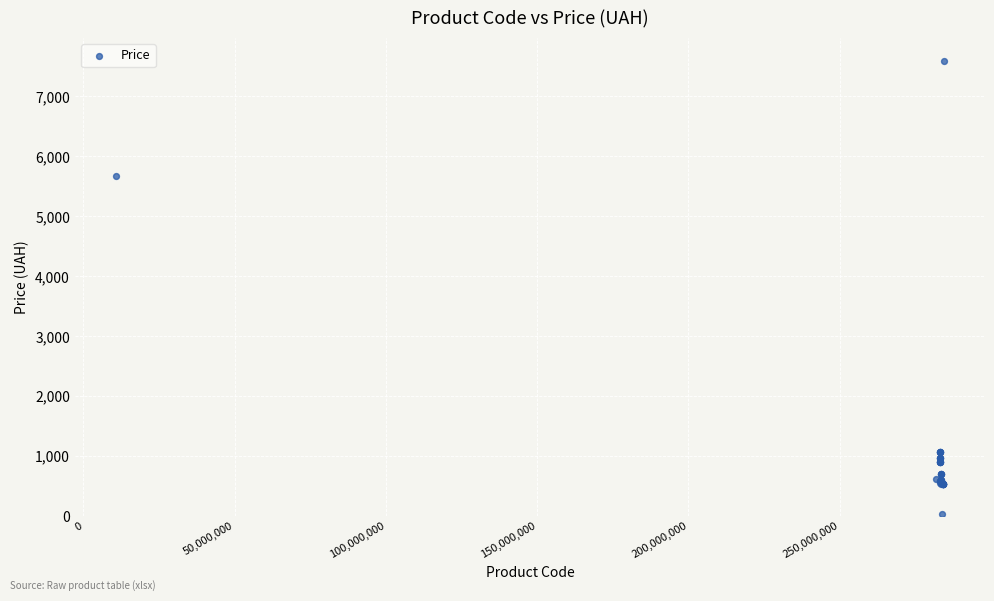

What Y value in the scatter plot is closest to 3814?

5673.8